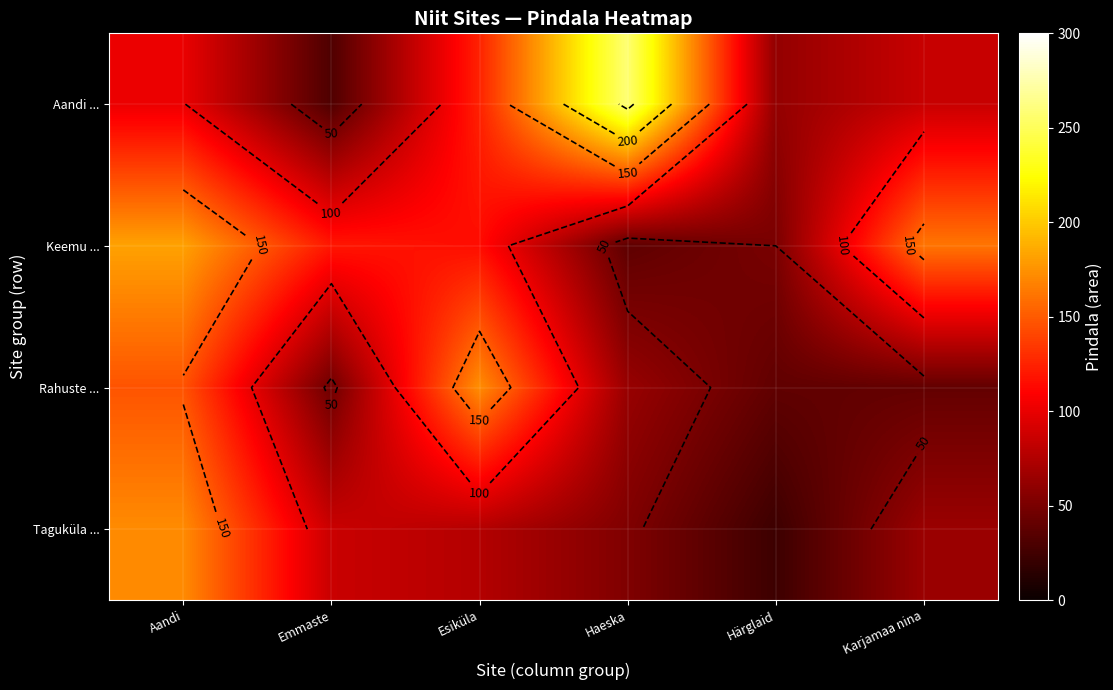

What is the sum of the Aandi ... values at Esiküla and Aandi?

225.0